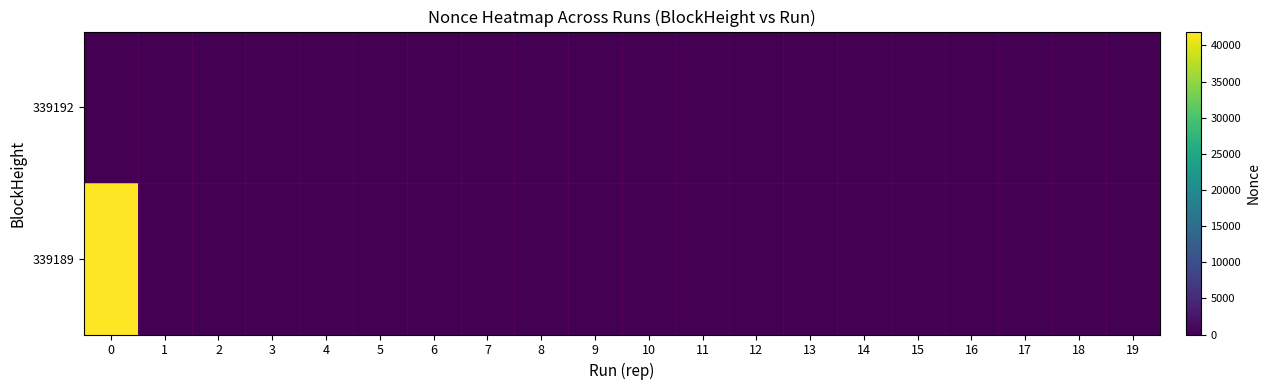

Rank the series at 14 from lowest to highest value.

339192, 339189